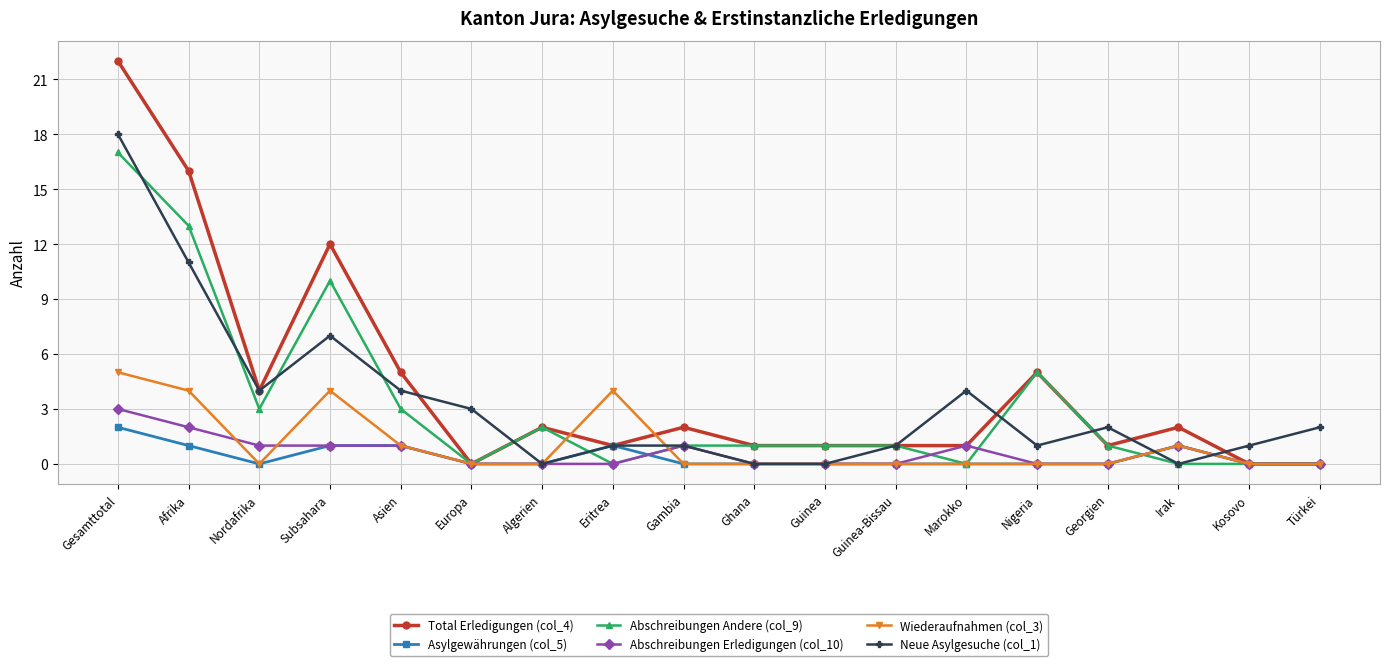

Reading left to right, what are all the values shown in this chart?

Total Erledigungen (col_4): 22	16	4	12	5	0	2	1	2	1	1	1	1	5	1	2	0	0
Asylgewährungen (col_5): 2	1	0	1	1	0	0	1	0	0	0	0	0	0	0	1	0	0
Abschreibungen Andere (col_9): 17	13	3	10	3	0	2	0	1	1	1	1	0	5	1	0	0	0
Abschreibungen Erledigungen (col_10): 3	2	1	1	1	0	0	0	1	0	0	0	1	0	0	1	0	0
Wiederaufnahmen (col_3): 5	4	0	4	1	0	0	4	0	0	0	0	0	0	0	1	0	0
Neue Asylgesuche (col_1): 18	11	4	7	4	3	0	1	1	0	0	1	4	1	2	0	1	2